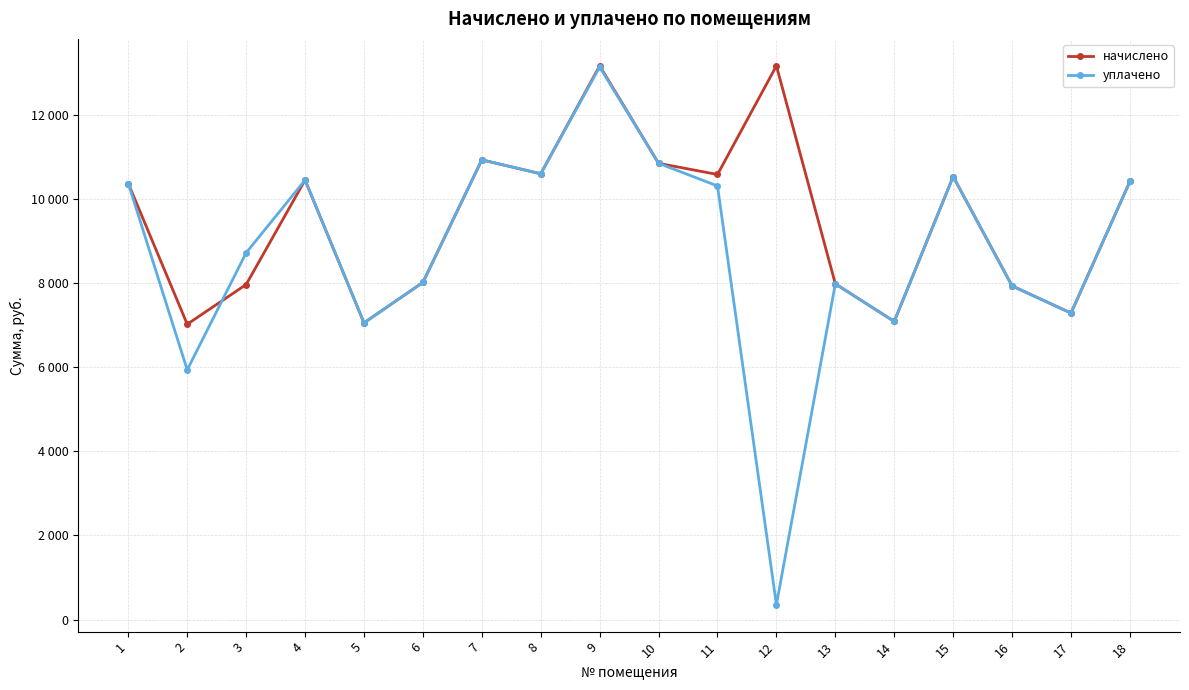

What are all the series names shown in the legend?

начислено, уплачено